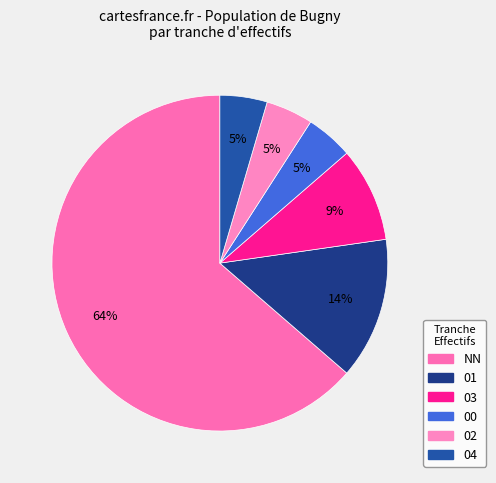

To the nearest percent, what is the combined percentage of 03 and 04?

14%